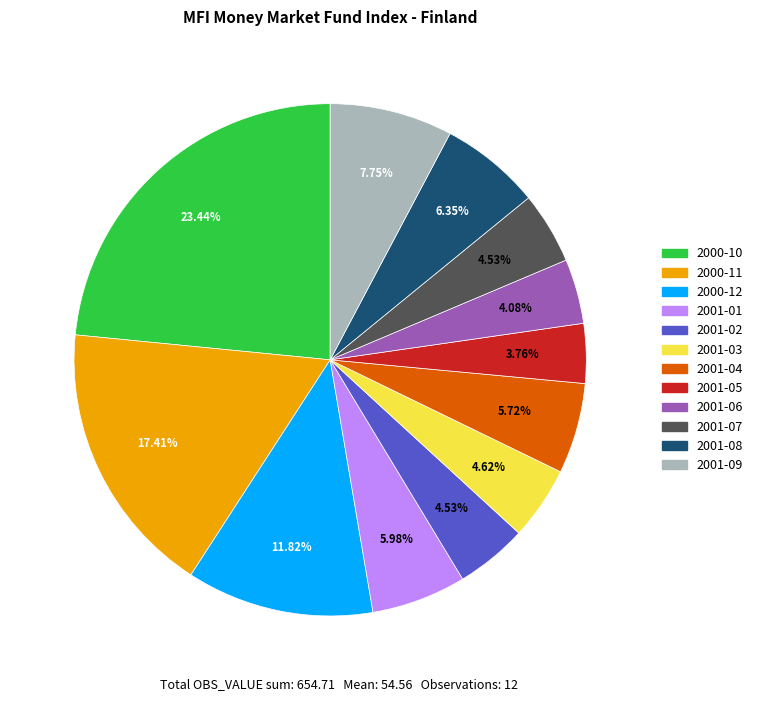

Combined, do 2001-05 and 2001-08 account for over 50%?

No